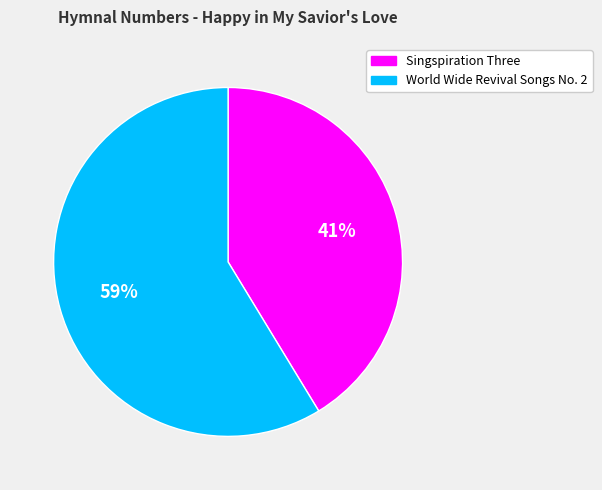

Approximately how many times larger is the value at Singspiration Three compared to World Wide Revival Songs No. 2?

0.7